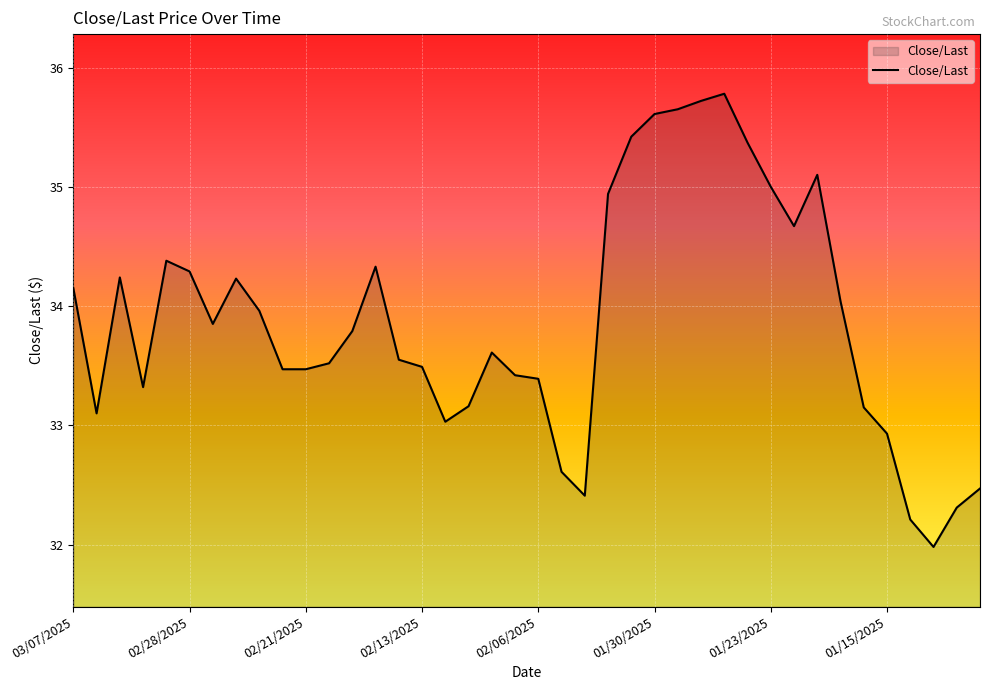

What is the minimum value shown in the chart?

32.0